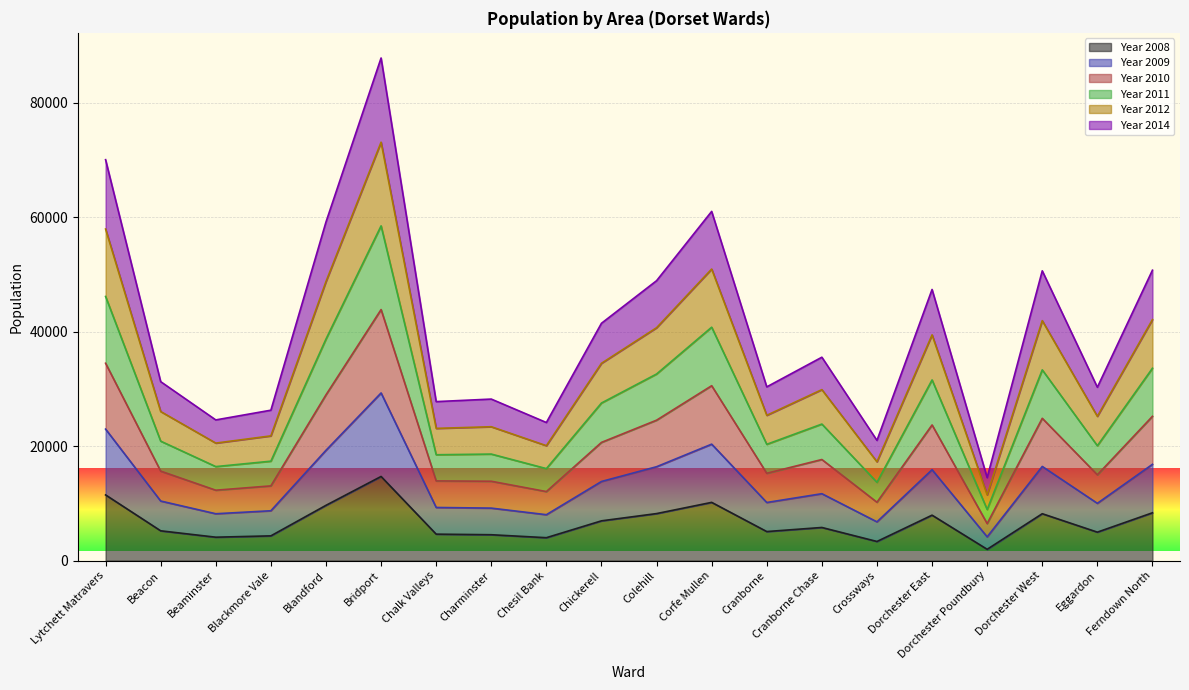

At which category is the sum across all series the highest?

Bridport